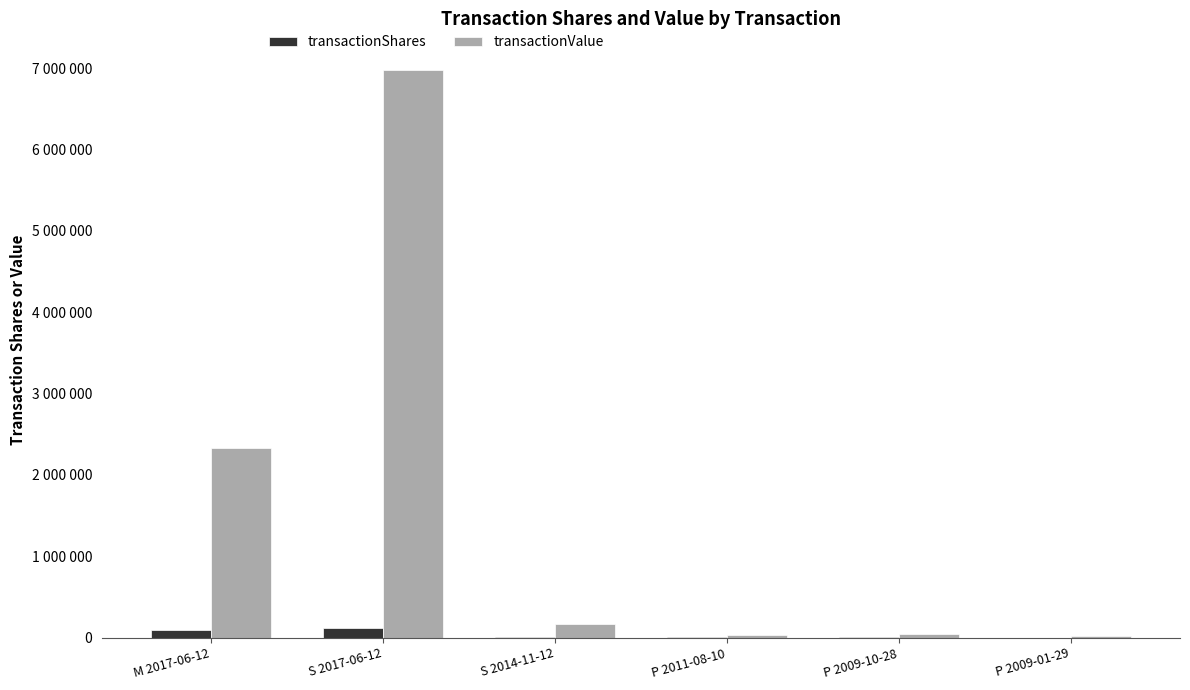

What is the sum of all transactionValue values?

9563538